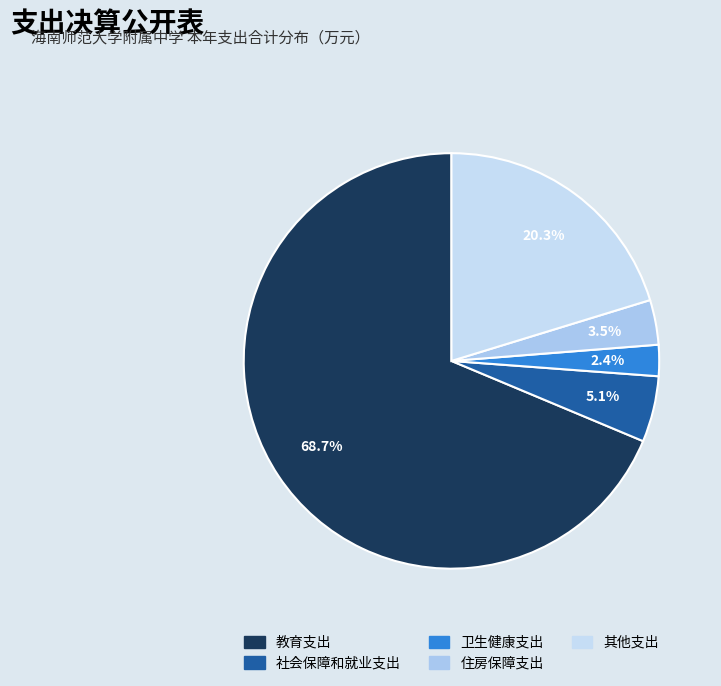

How much of the chart is everything except 住房保障支出?

96.5%